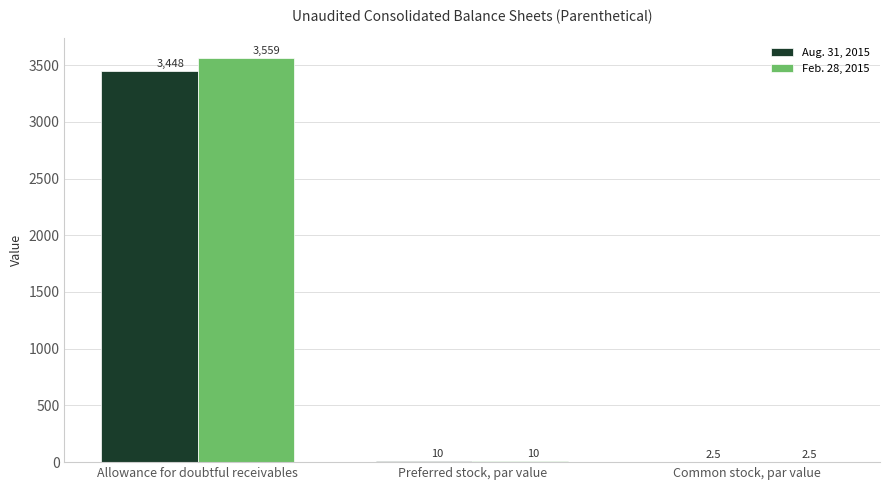

At which label does Feb. 28, 2015 first exceed 10?

Allowance for doubtful receivables